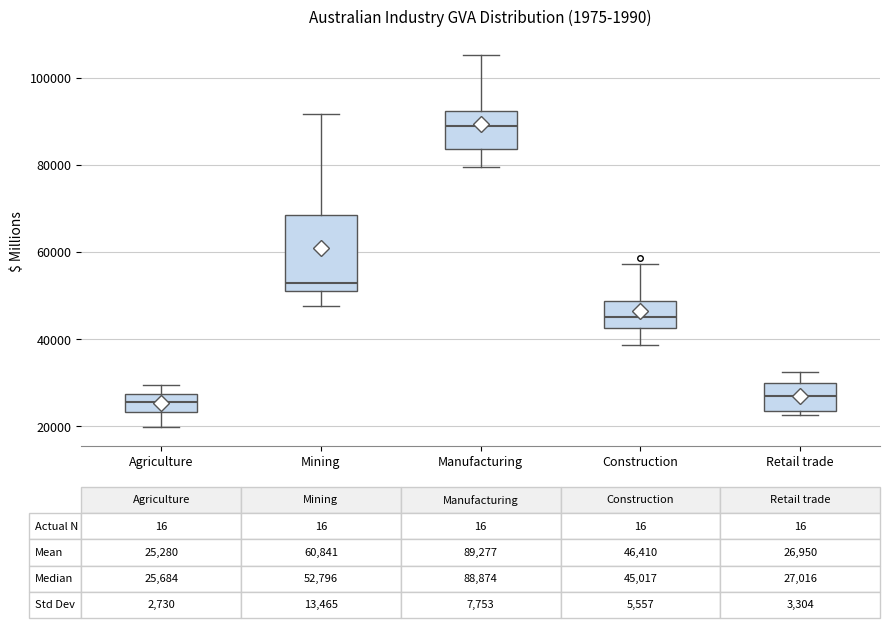

Comparing the boxes themselves (not the whiskers), which one is the tallest?

Mining